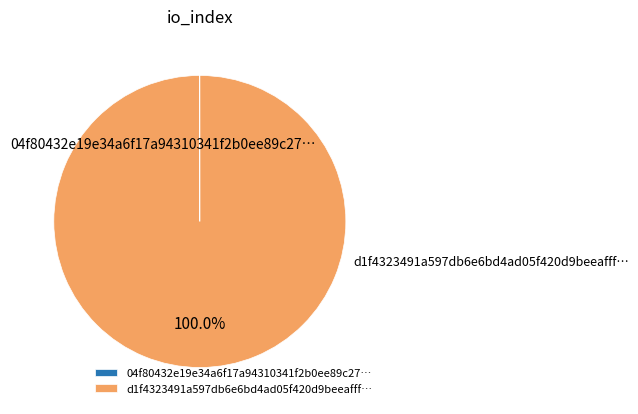

How many segments does this pie chart have?

2